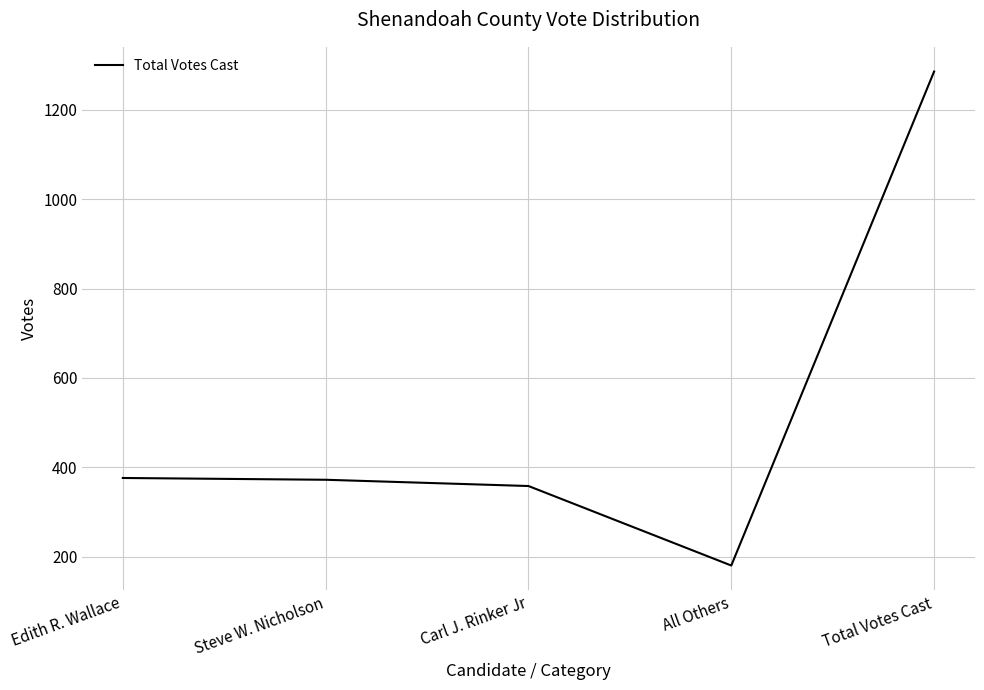

Which label corresponds to the largest value in the chart?

Total Votes Cast